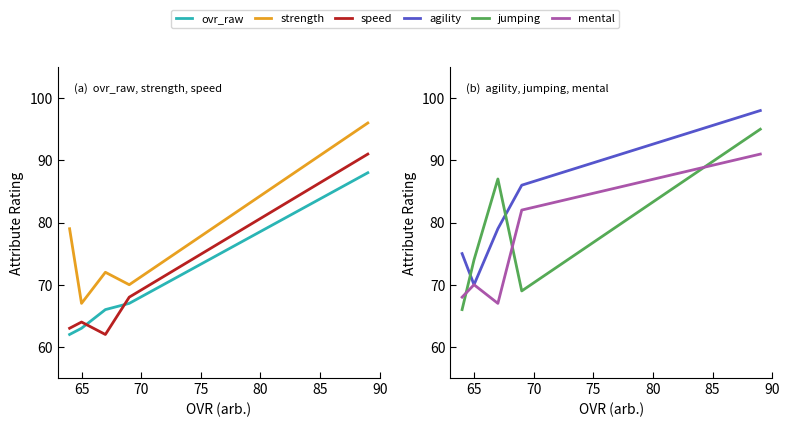

Rank the series by their maximum value, from lowest to highest.

ovr_raw, speed, mental, jumping, strength, agility